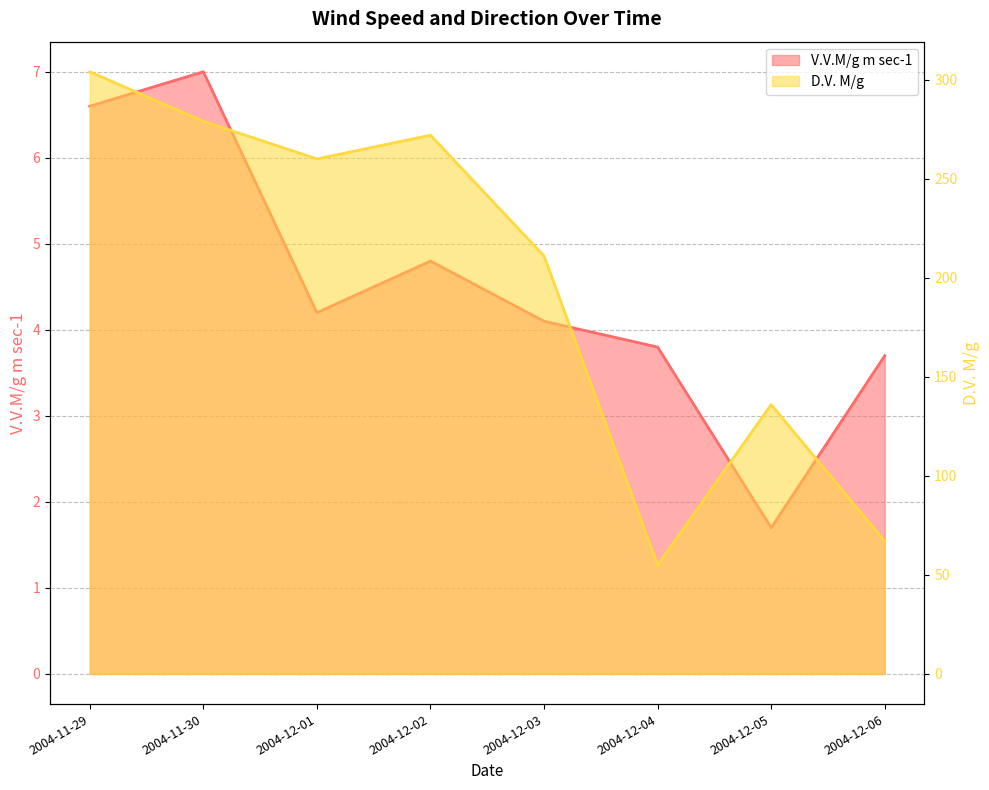

Which series has the largest range (max minus min)?

D.V. M/g